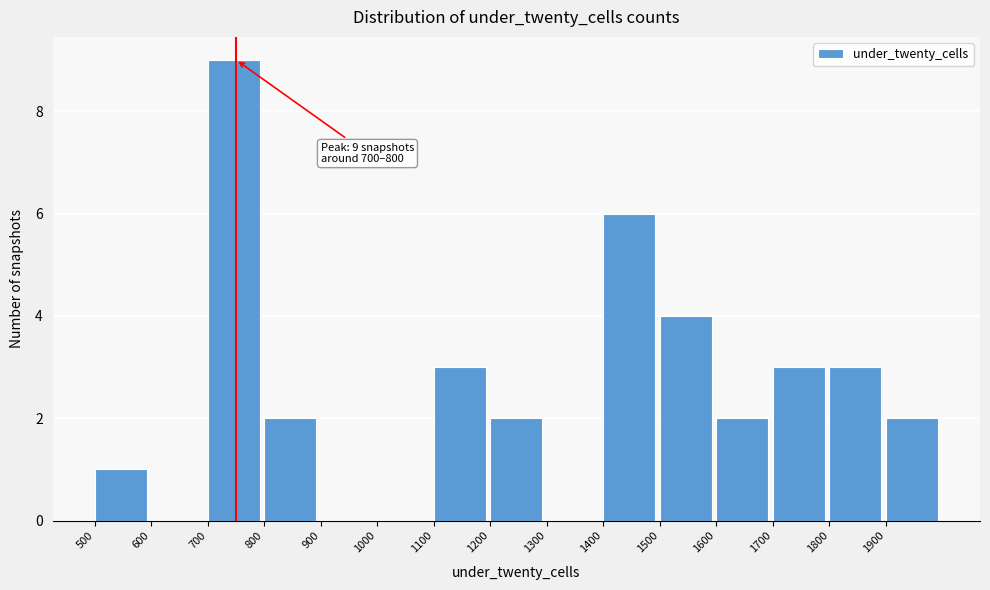

Which range on the x-axis has the tallest bar?

700 to 800